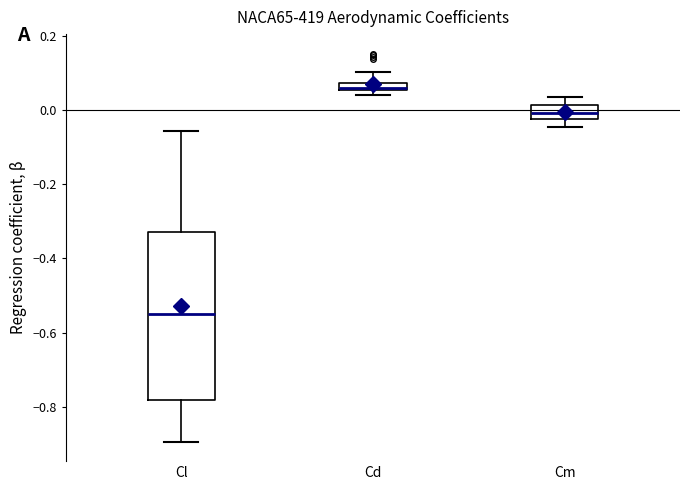

Where does the lower whisker of the box for Cl end on the y-axis? The values are not printed on the chart, so give them approximately, as read against the axis.

-0.90